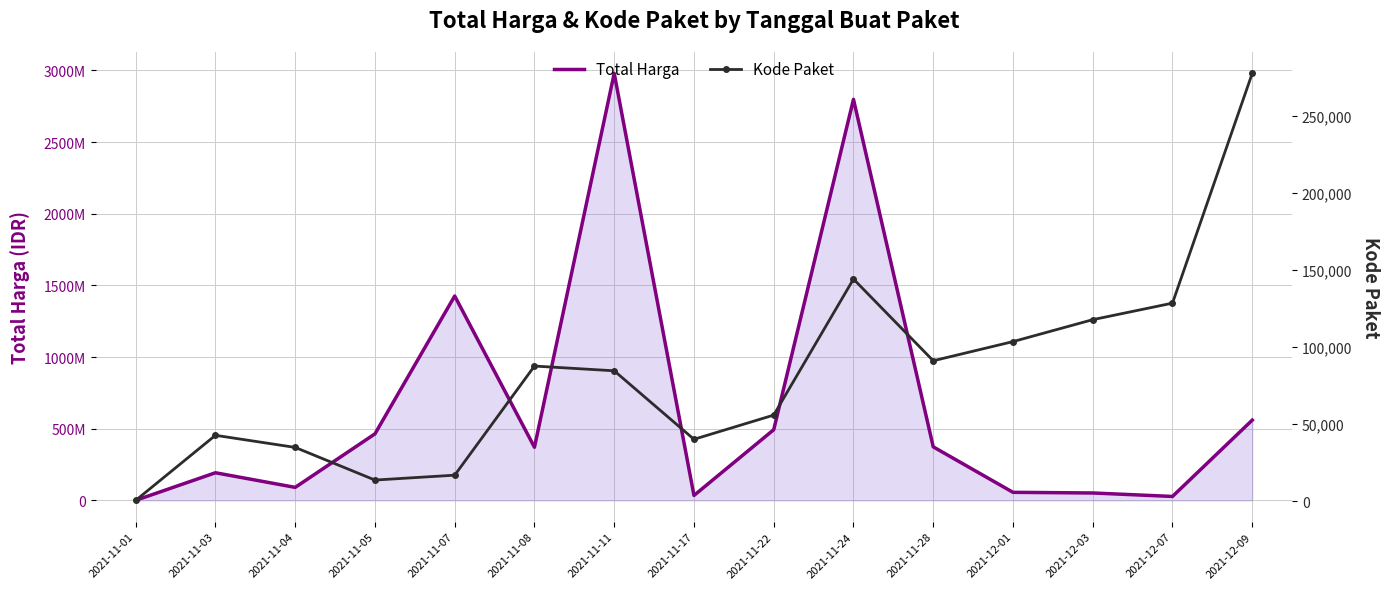

True or false: Kode Paket and Total Harga intersect in this chart.

False